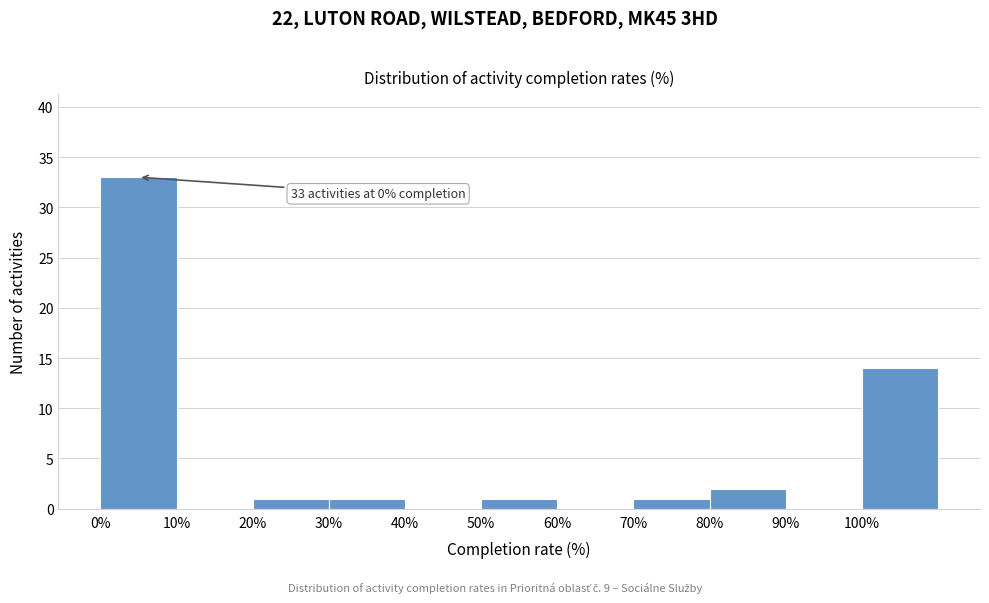

Over which range of the x-axis is the bar tallest?

0 to 10